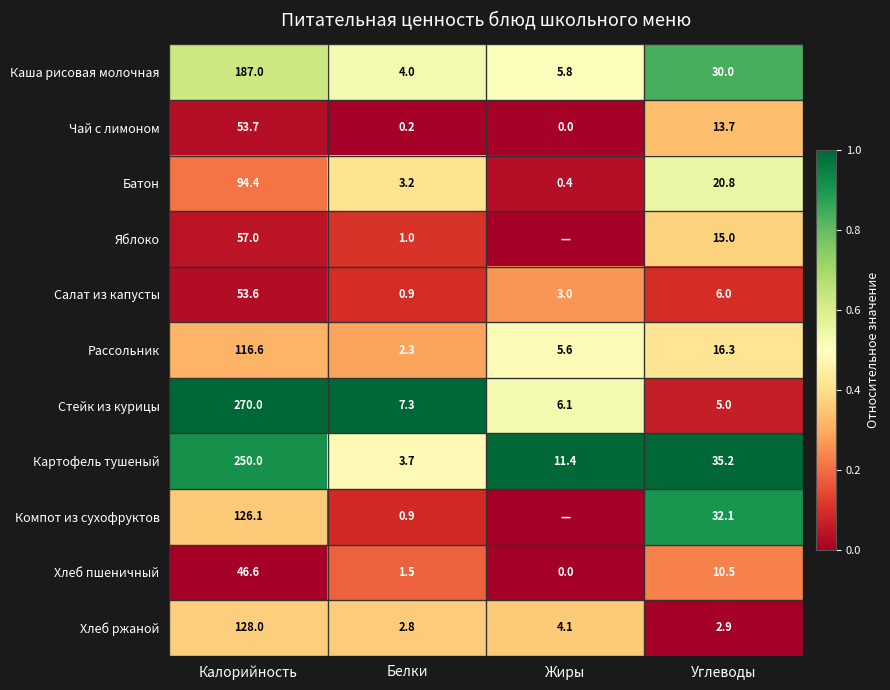

Is the value of Хлеб ржаной at Углеводы greater than the value of Хлеб пшеничный at Белки?

Yes